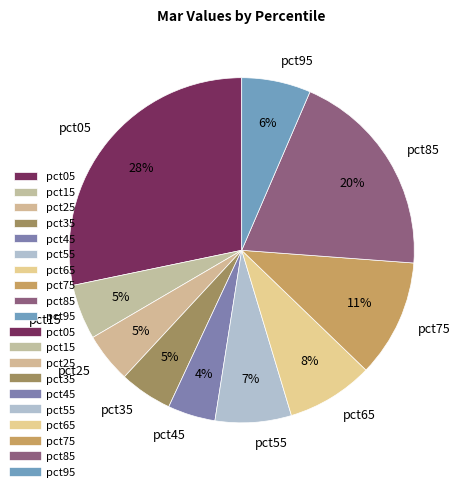

Does any single category account for the majority?

No